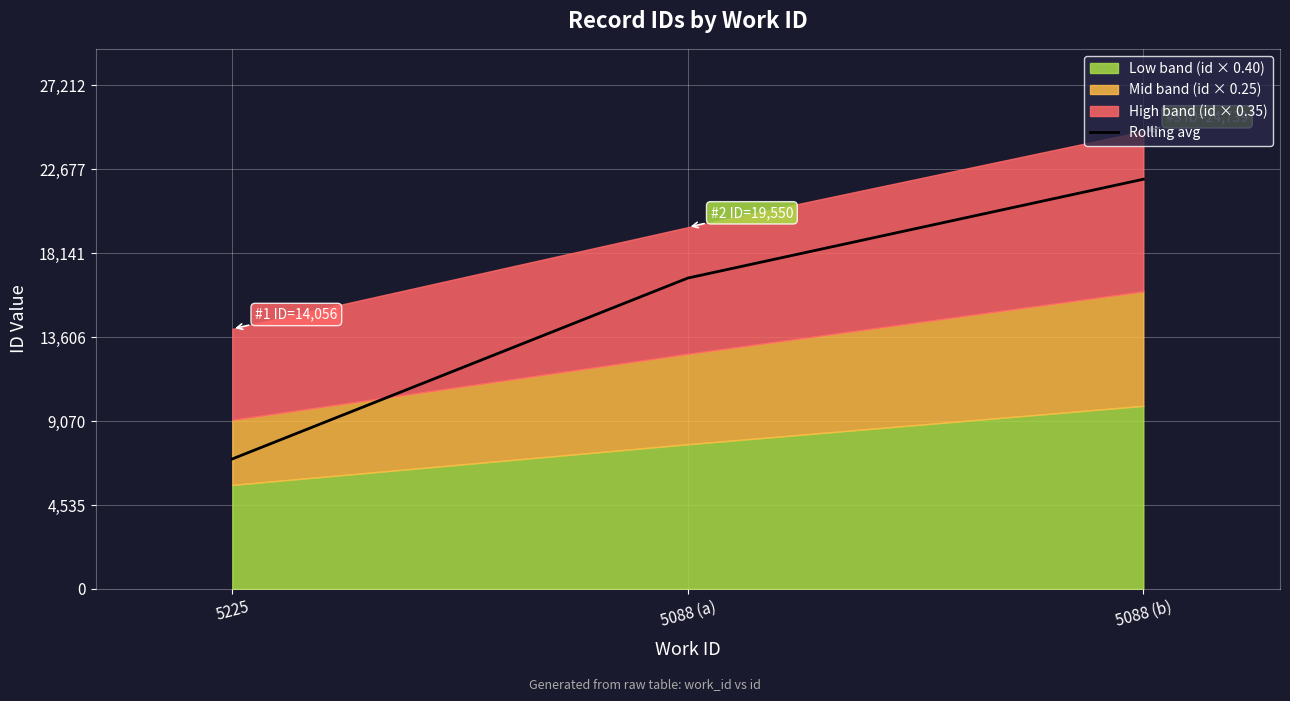

At which label does the data first exceed 16803?

5088 (b)